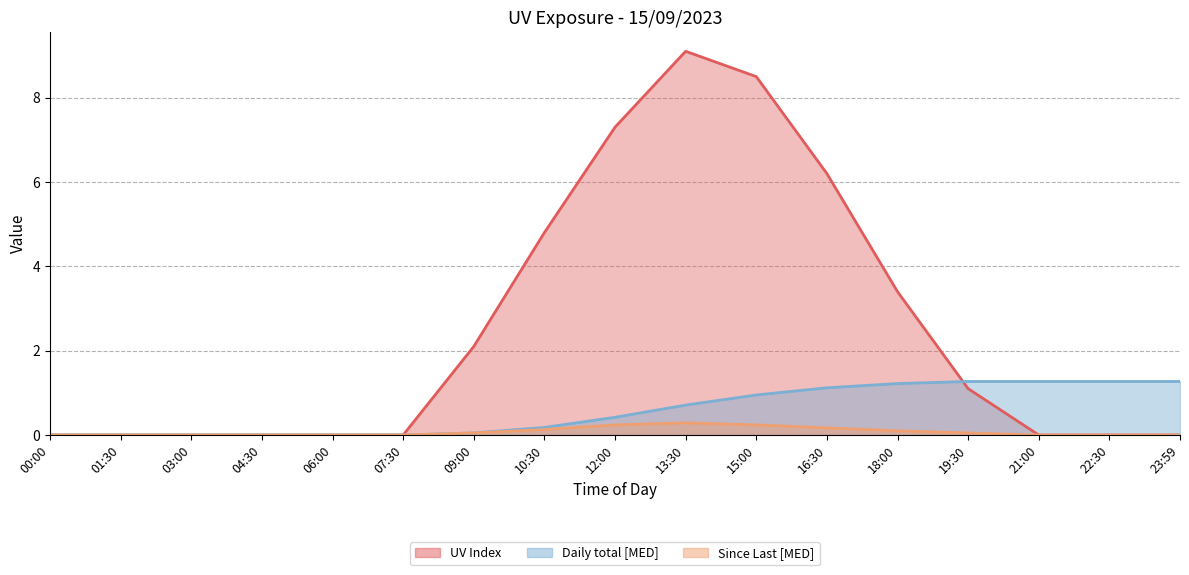

Rank the series by their maximum value, from highest to lowest.

UV Index, Daily total [MED], Since Last [MED]